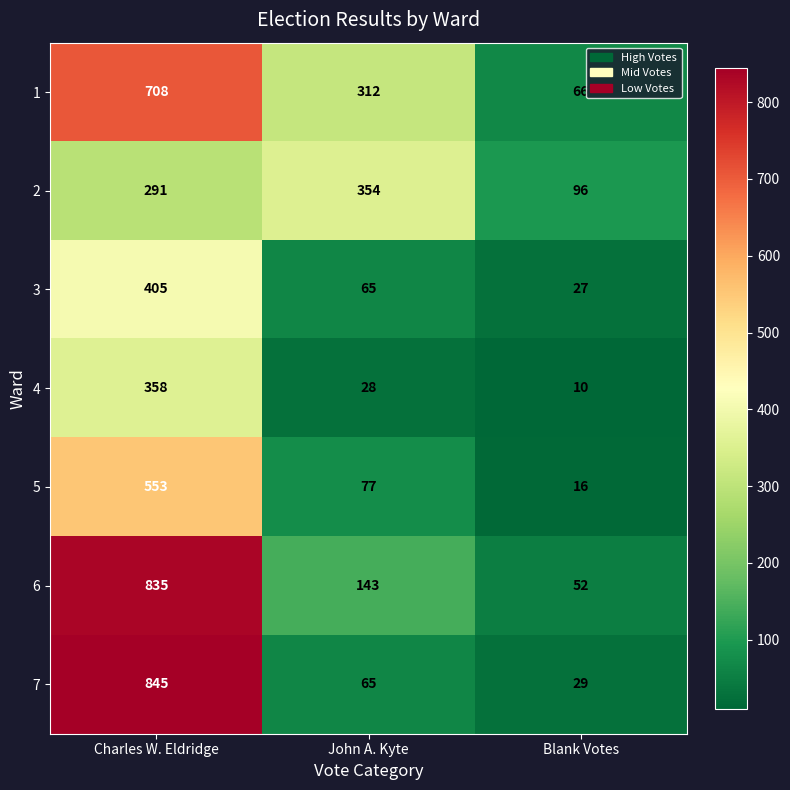

Where is 3 nearest to the value 216?

John A. Kyte